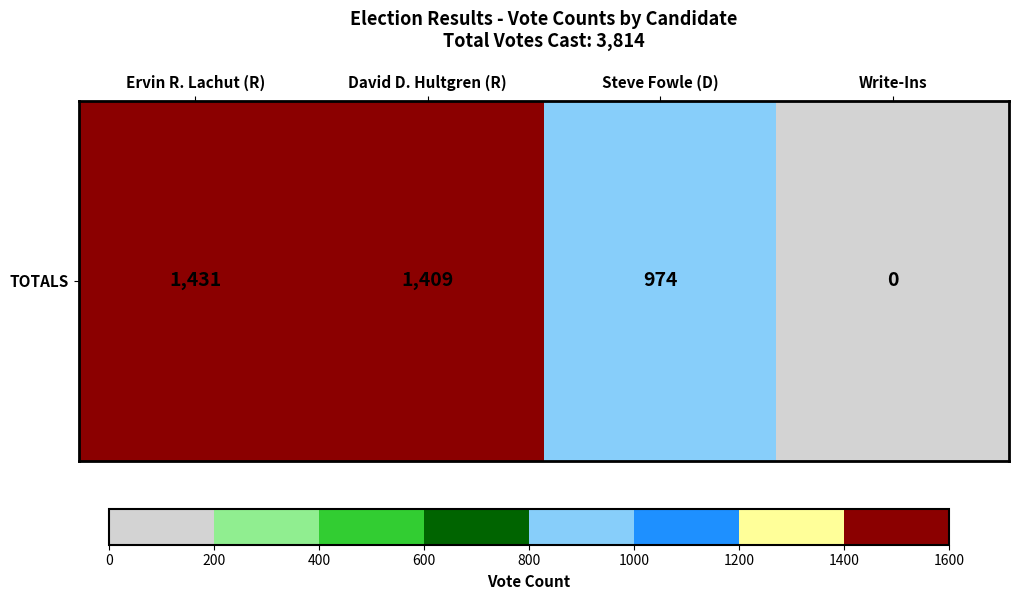

What is the change in value from Steve Fowle (D) to Write-Ins?

-974